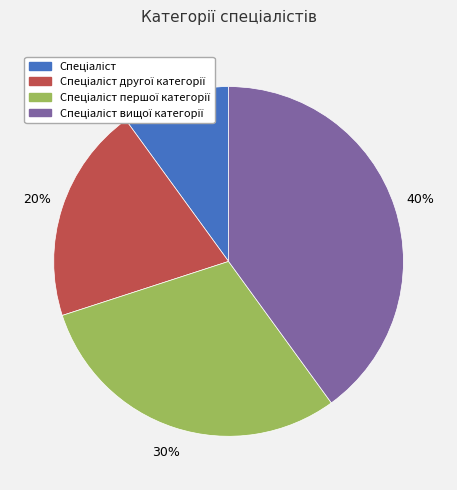

Is there any slice that represents more than half of the pie?

No